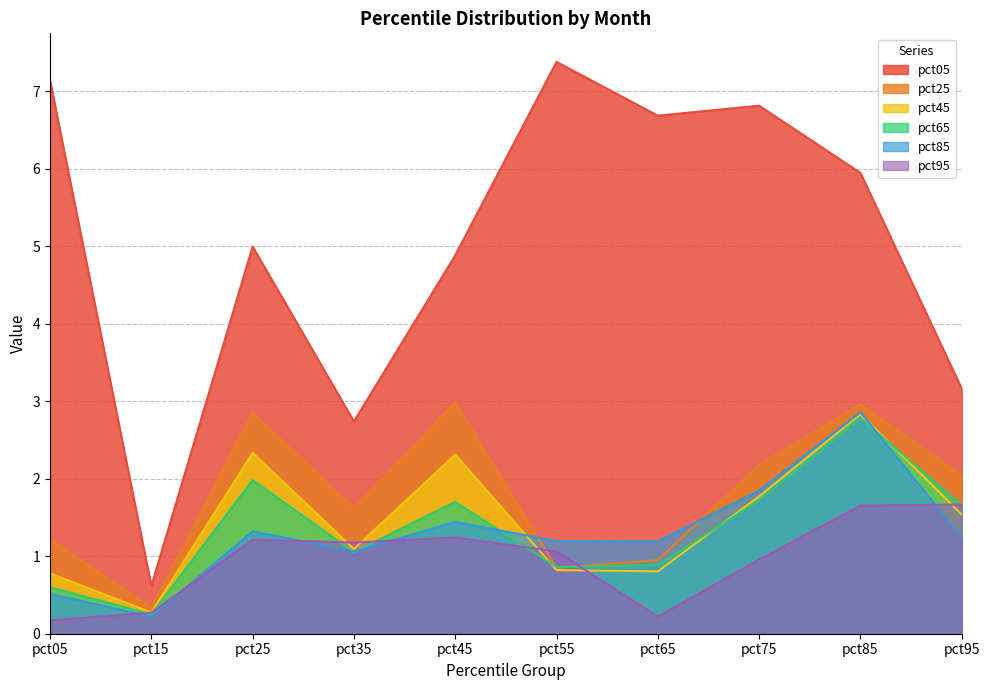

In pct65, how many points are lower than both neighbors (excluding endpoints)?

3